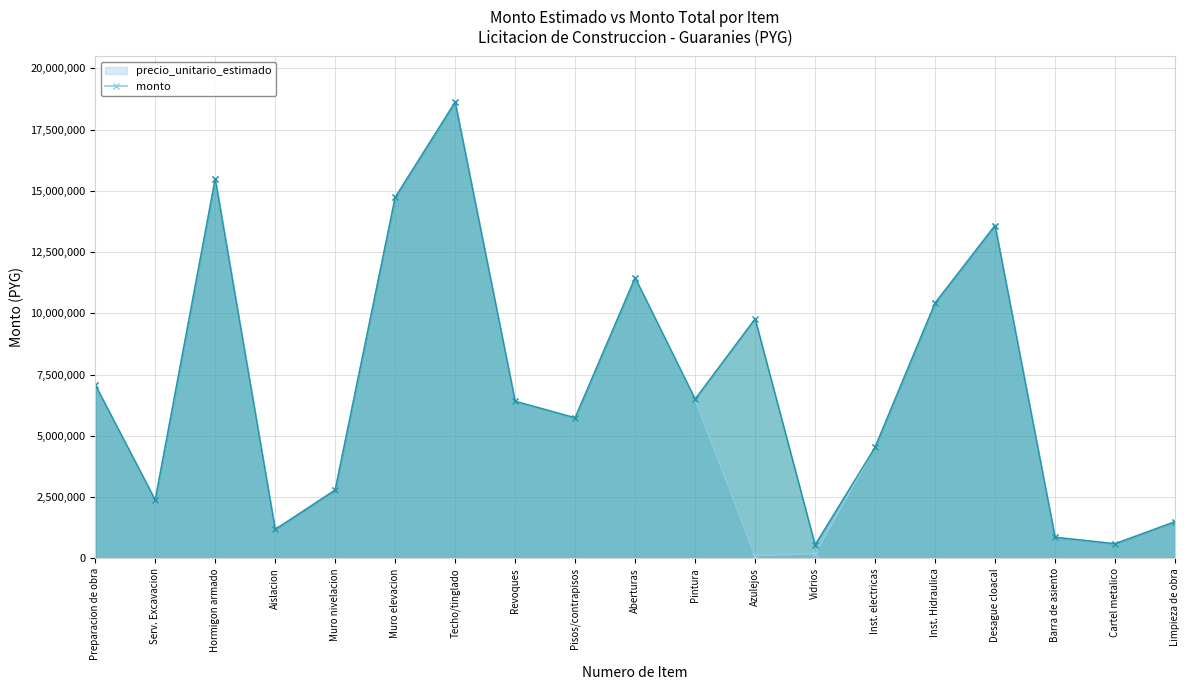

What is the sum of the monto values at Muro nivelacion and Vidrios?

3351863